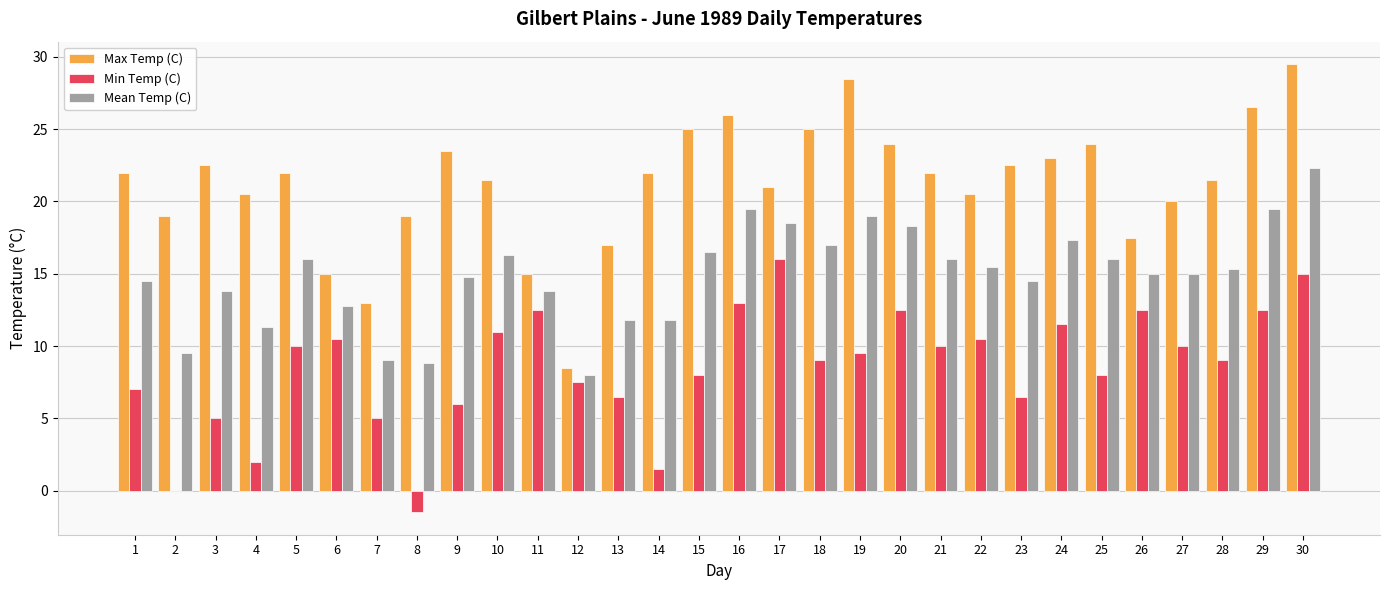

What is the sum of the Mean Temp (C) values at 27 and 4?

26.3